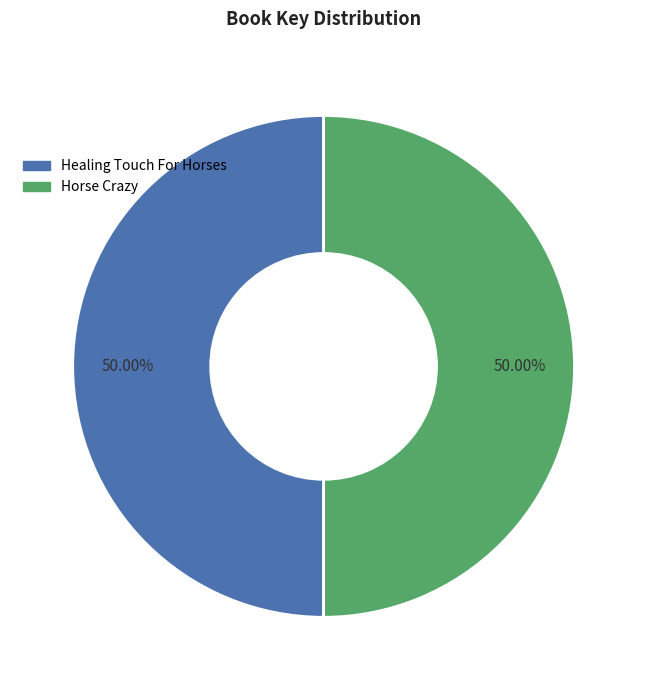

To the nearest percent, what portion does Horse Crazy represent?

50%